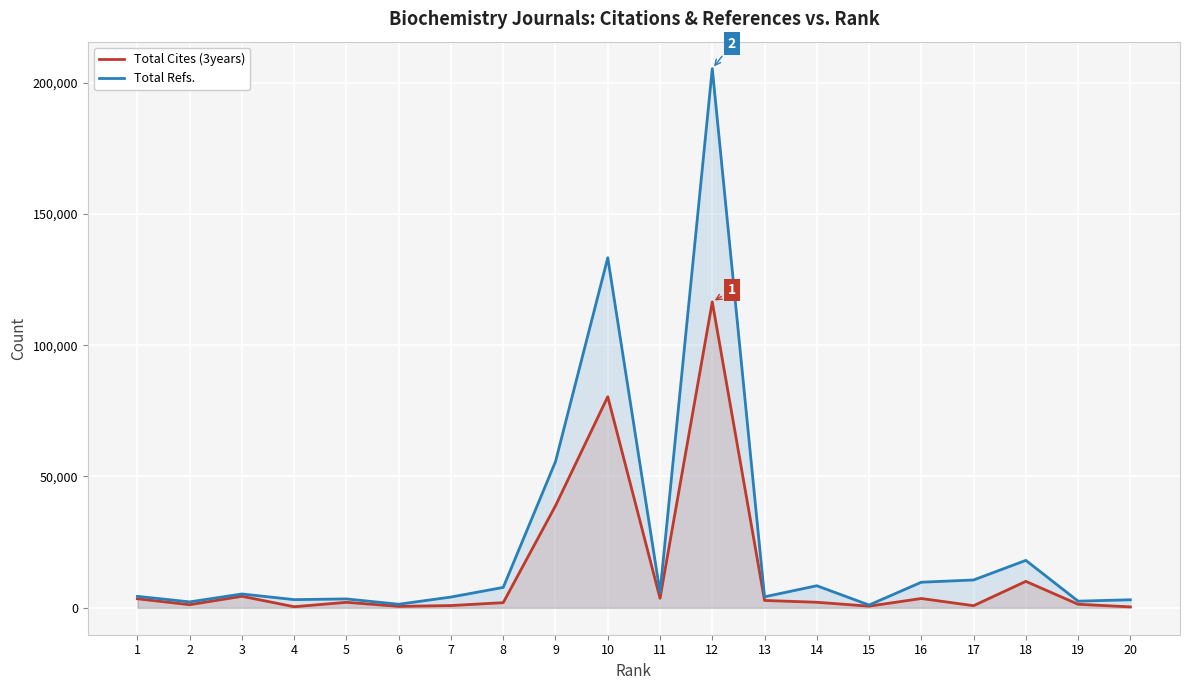

True or false: Total Refs. and Total Cites (3years) cross at least once.

False